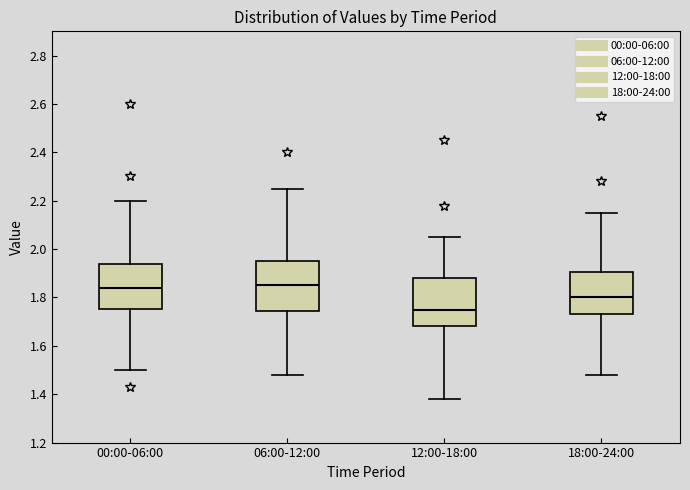

Reading left to right, transcribe this box plot: for each box, give where its median line is, the range the box spans, and where its two whiskers end, as read against the y-axis. The values are not printed on the chart, so give them approximately, as read against the axis.

00:00-06:00: median 1.84, box 1.76 to 1.94, whiskers 1.50 to 2.20
06:00-12:00: median 1.86, box 1.74 to 1.96, whiskers 1.48 to 2.26
12:00-18:00: median 1.76, box 1.68 to 1.88, whiskers 1.38 to 2.06
18:00-24:00: median 1.80, box 1.74 to 1.90, whiskers 1.48 to 2.16